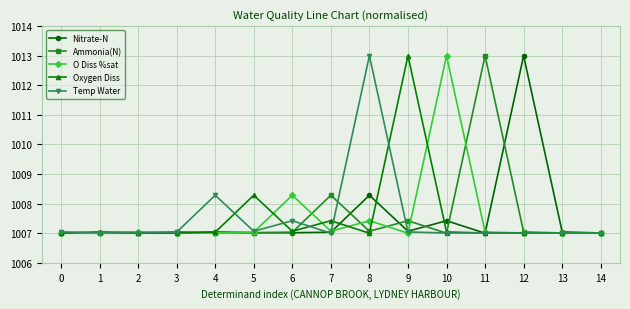

Between 5 and 11, which series saw the biggest shift?

Ammonia(N)